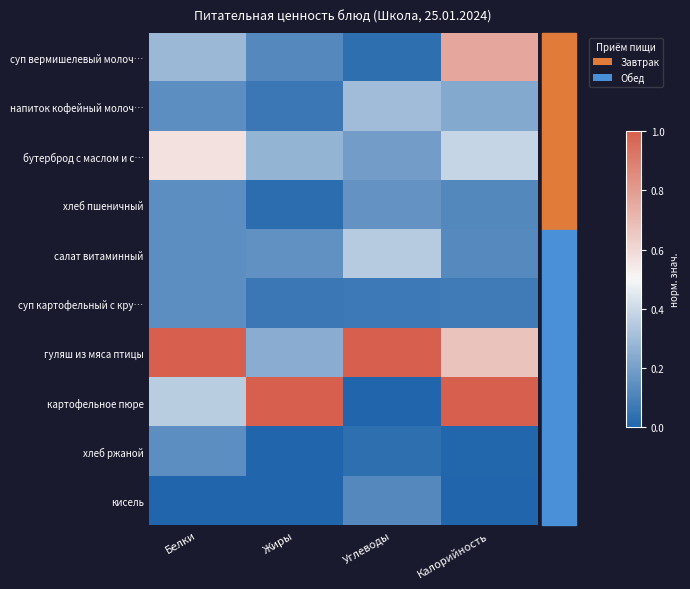

At which category is the sum across all series the highest?

Калорийность